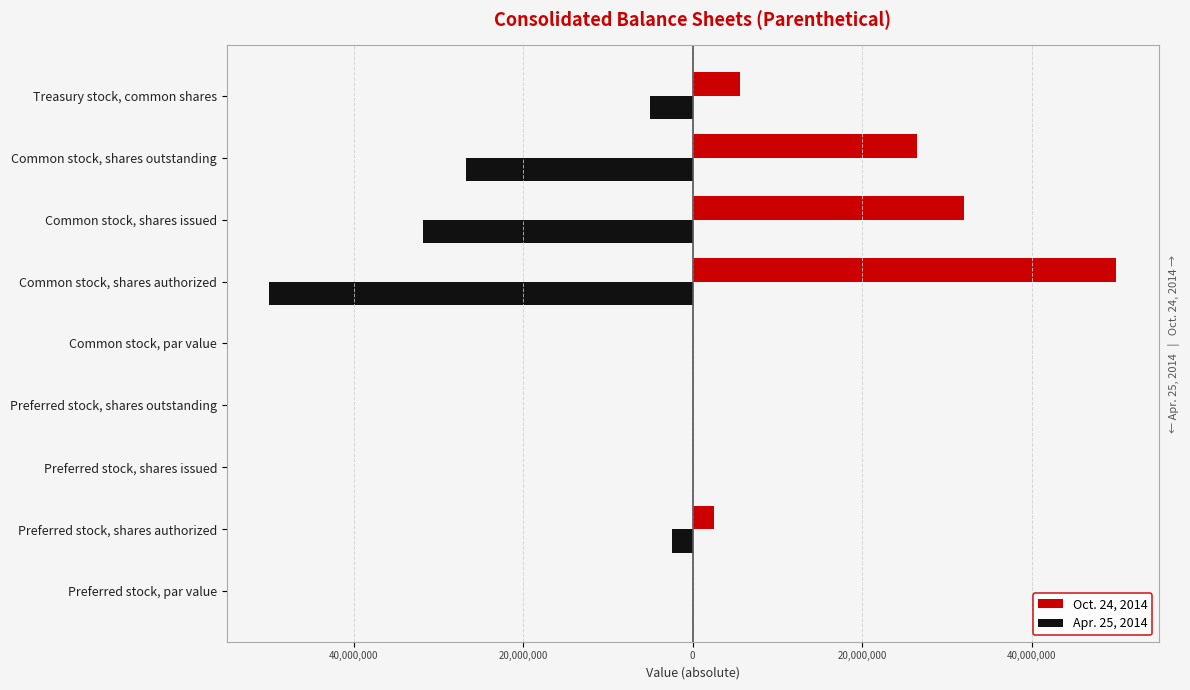

What are all the series names shown in the legend?

Oct. 24, 2014, Apr. 25, 2014